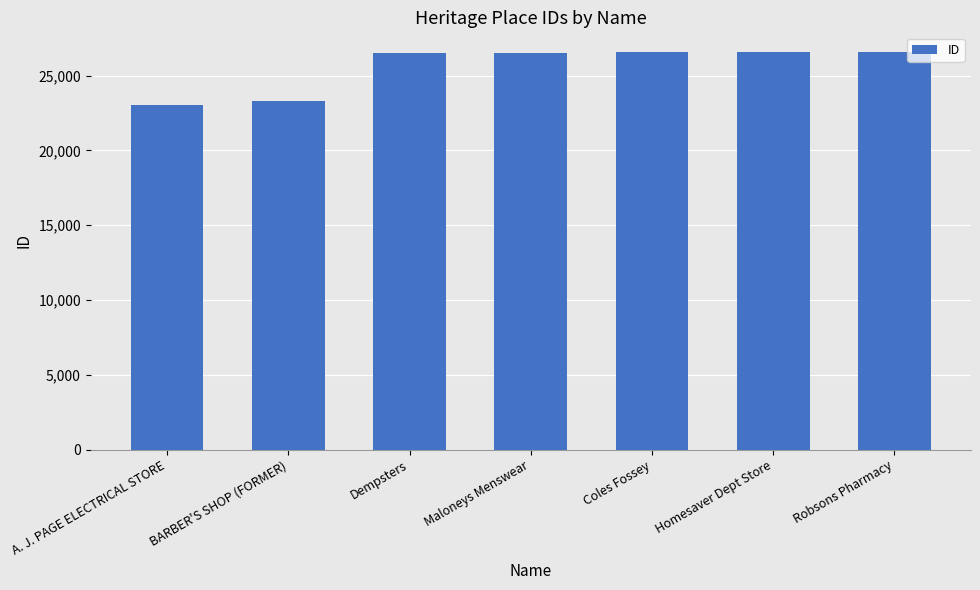

How many data points are less than 26533?

3